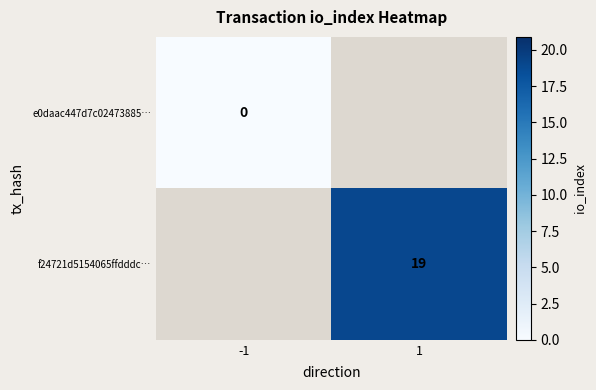

True or false: f24721d5154065ffdddc… has a value of 33 at 1.

False